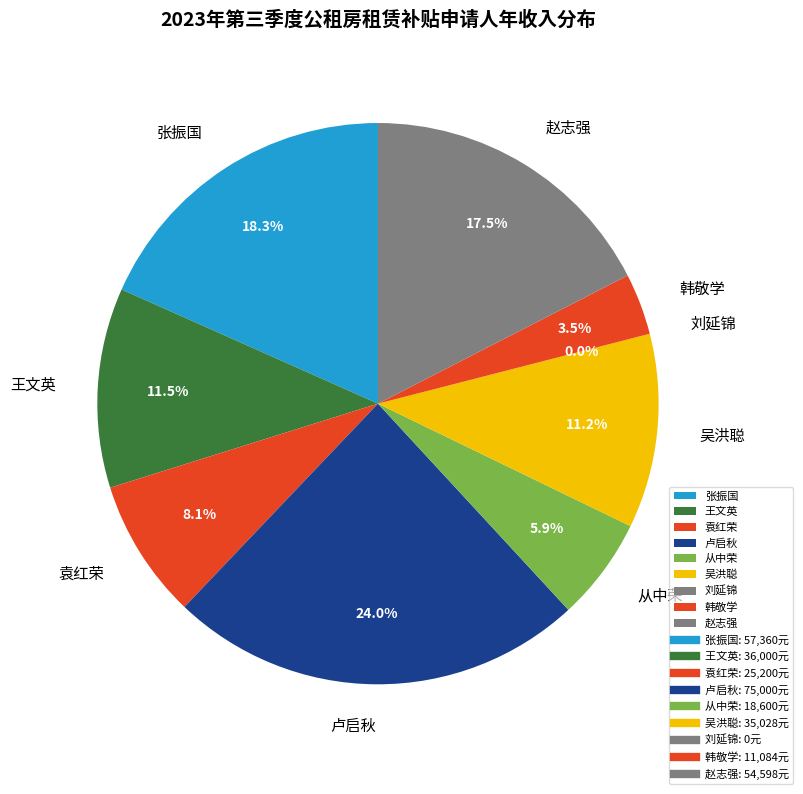

Which category has the biggest portion of the pie?

卢启秋